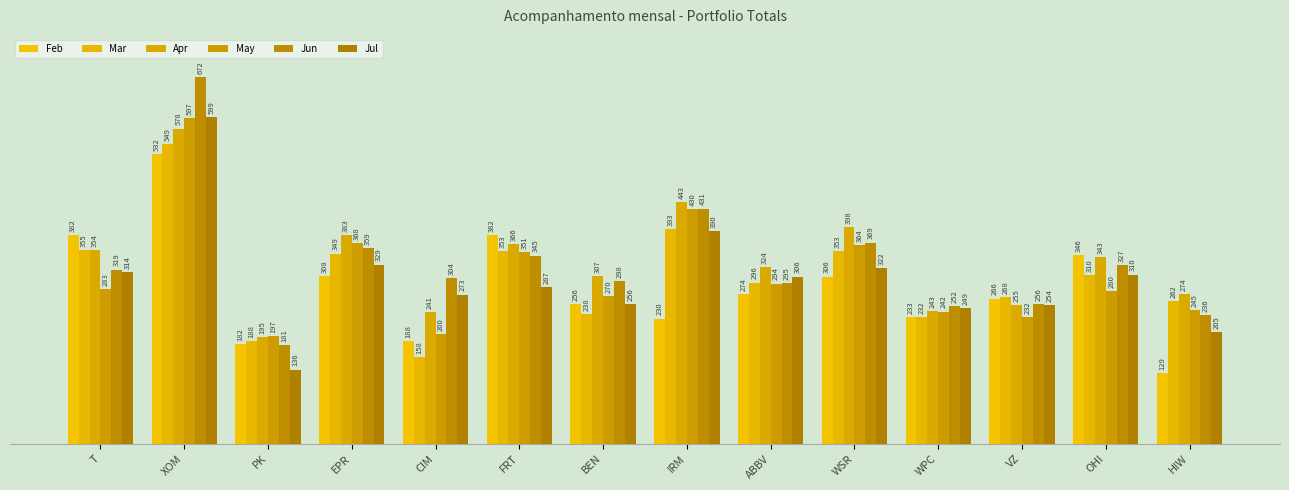

Rank the series by their maximum value, from lowest to highest.

Feb, Mar, Apr, May, Jul, Jun